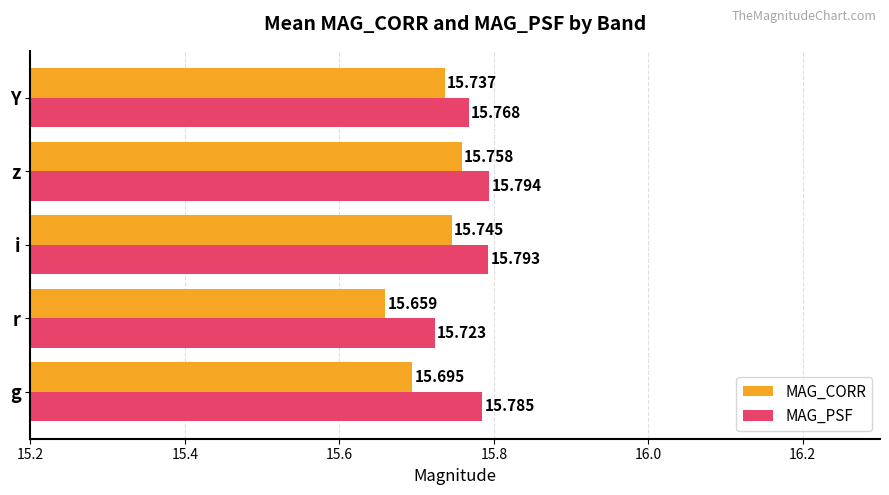

Is the value of MAG_CORR at i greater than the value of MAG_PSF at r?

Yes